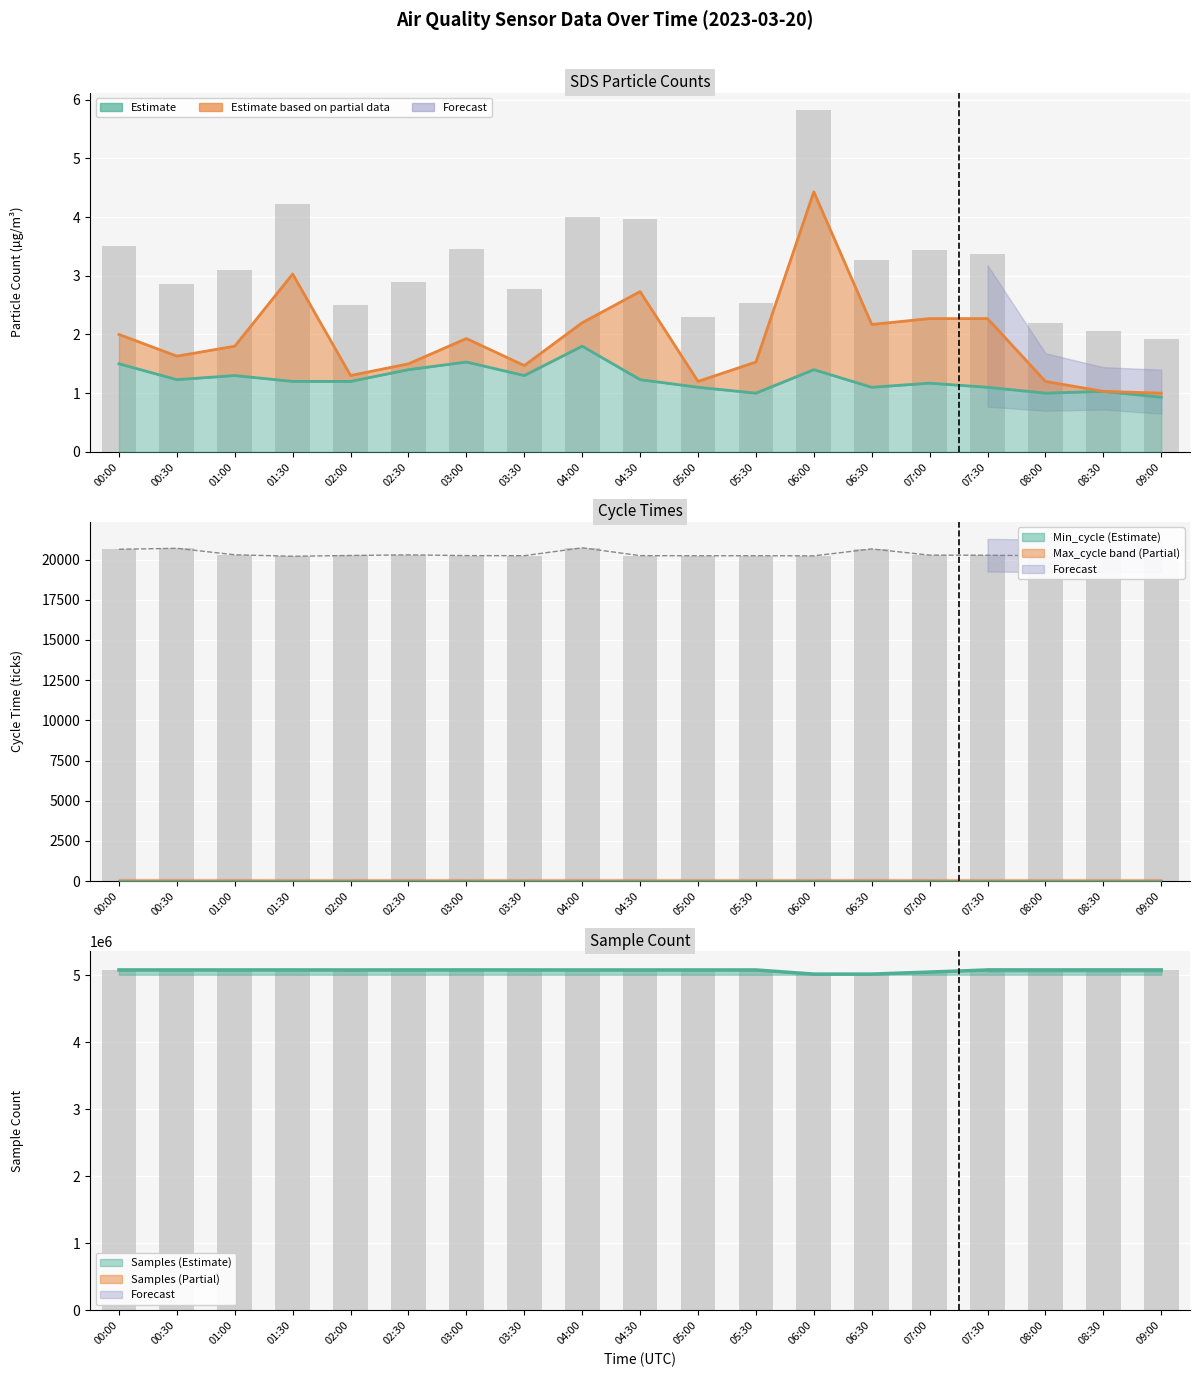

Between 00:00 and 04:30, which is larger?

04:30